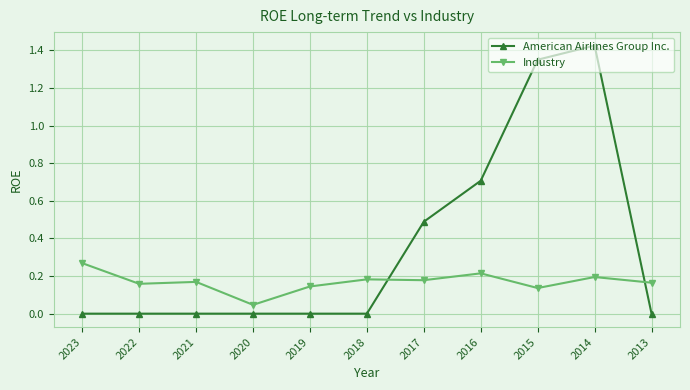

True or false: American Airlines Group Inc. has more than 0 points higher than both neighbors.

True